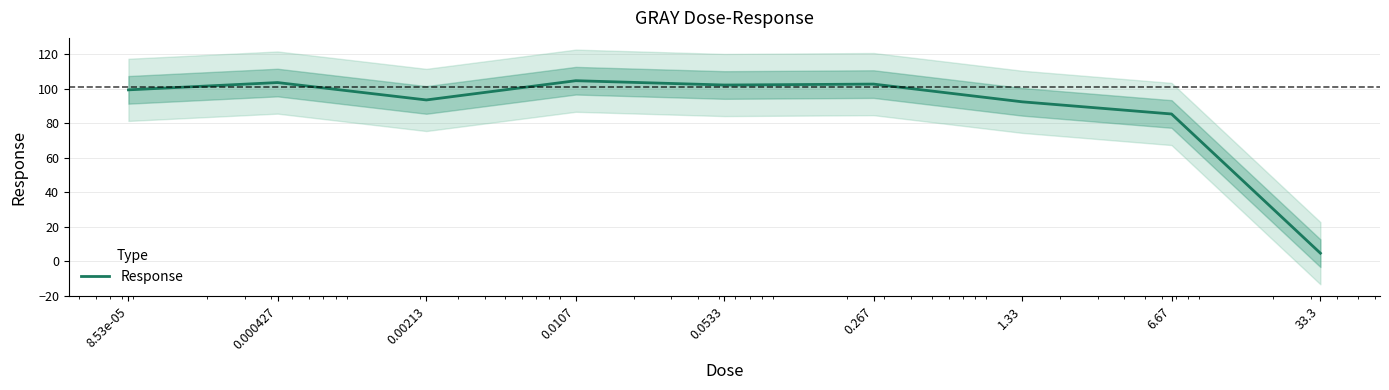

Which has a higher value, 1.33 or 0.00213?

0.00213